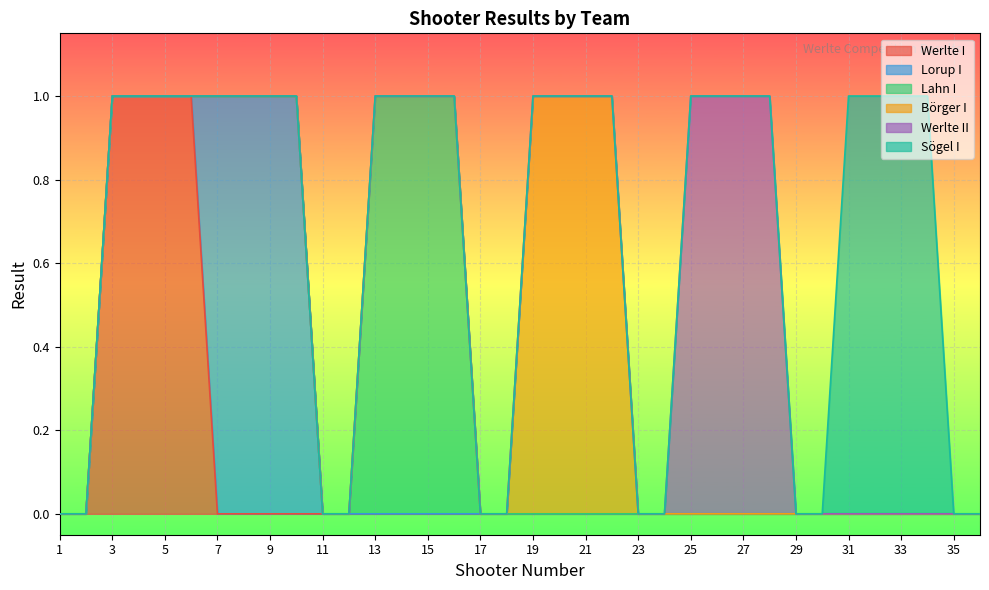

How many values in Sögel I are above zero?

4